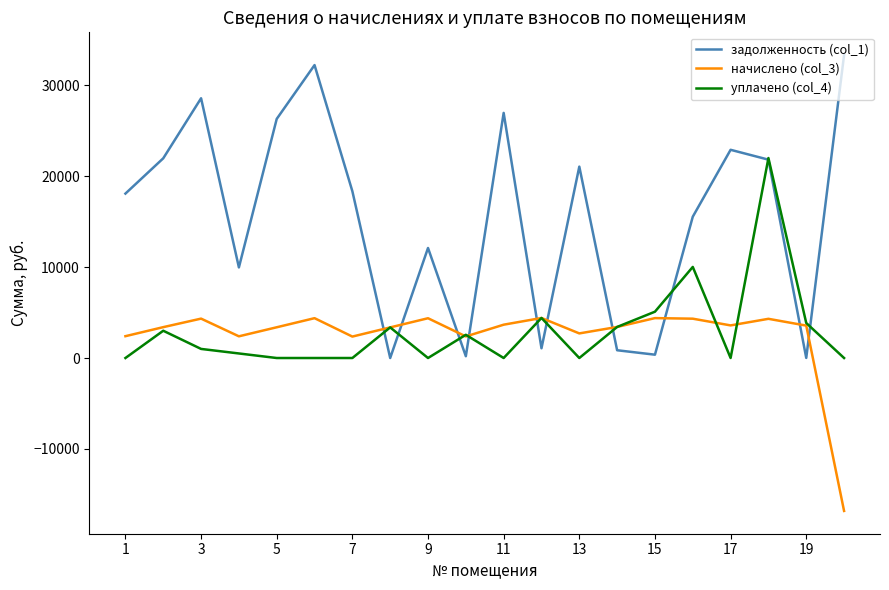

Which series has the largest total across all categories?

задолженность (col_1)